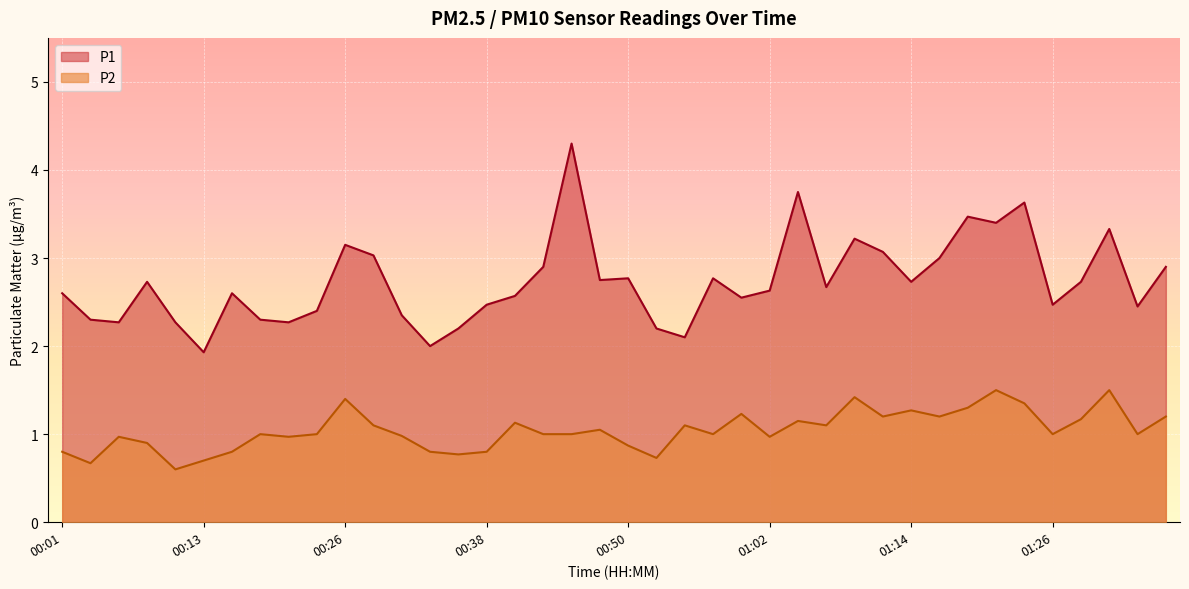

True or false: P1 has more than 2 points higher than both neighbors.

True